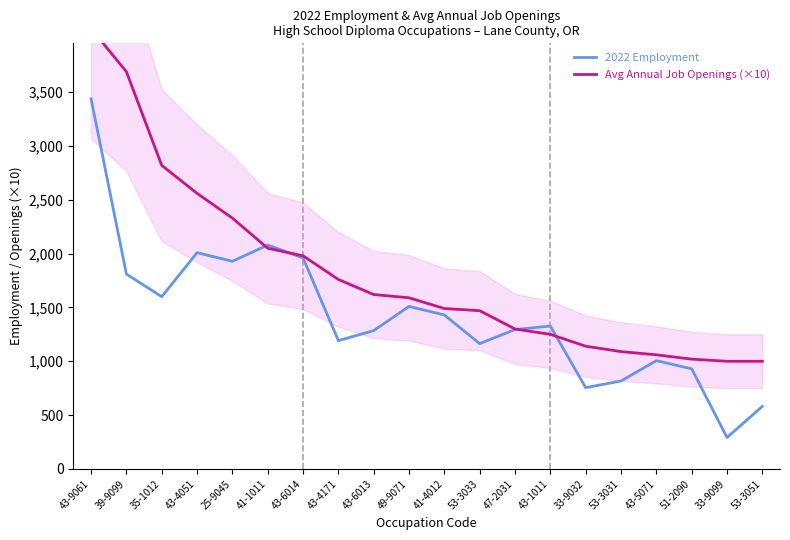

What is the label of the 19th point from the right?

39-9099